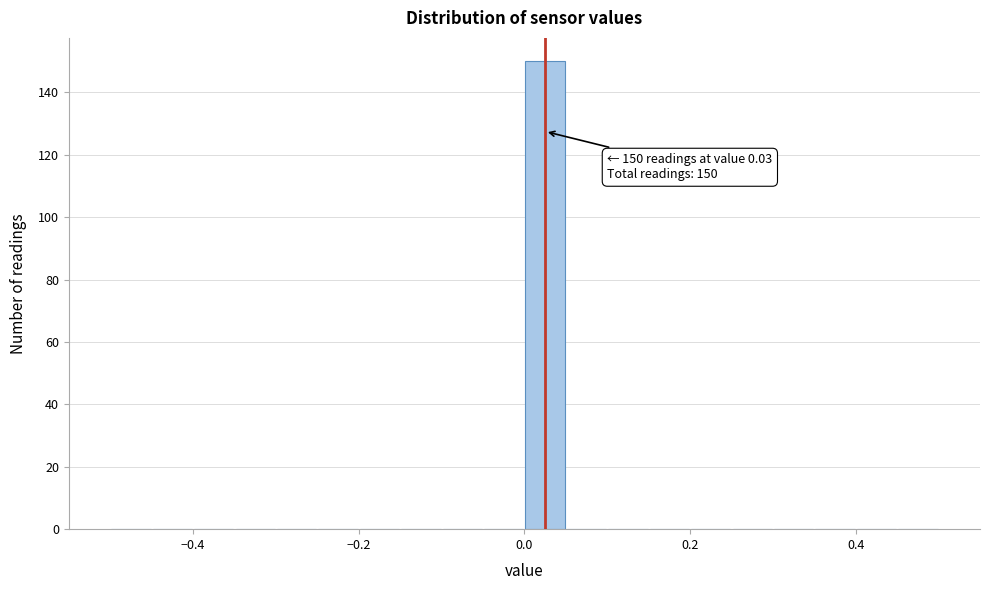

Read against the x-axis, roughly where is the centre of the tallest bar?

0.02